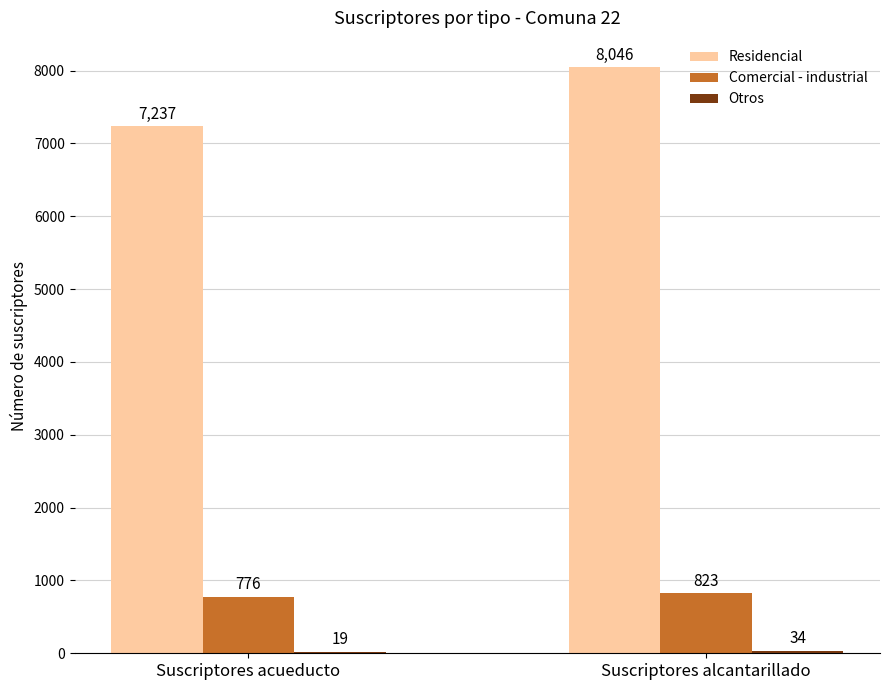

What is the total value across all series at Suscriptores acueducto?

8032